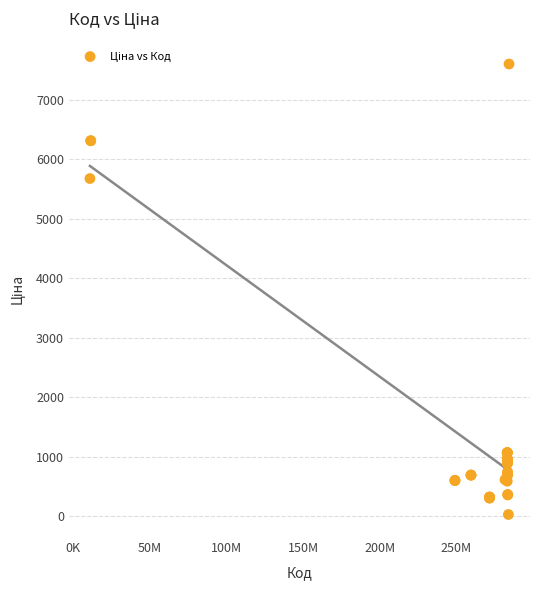

What Y value in the scatter plot is closest to 3814?

5673.8